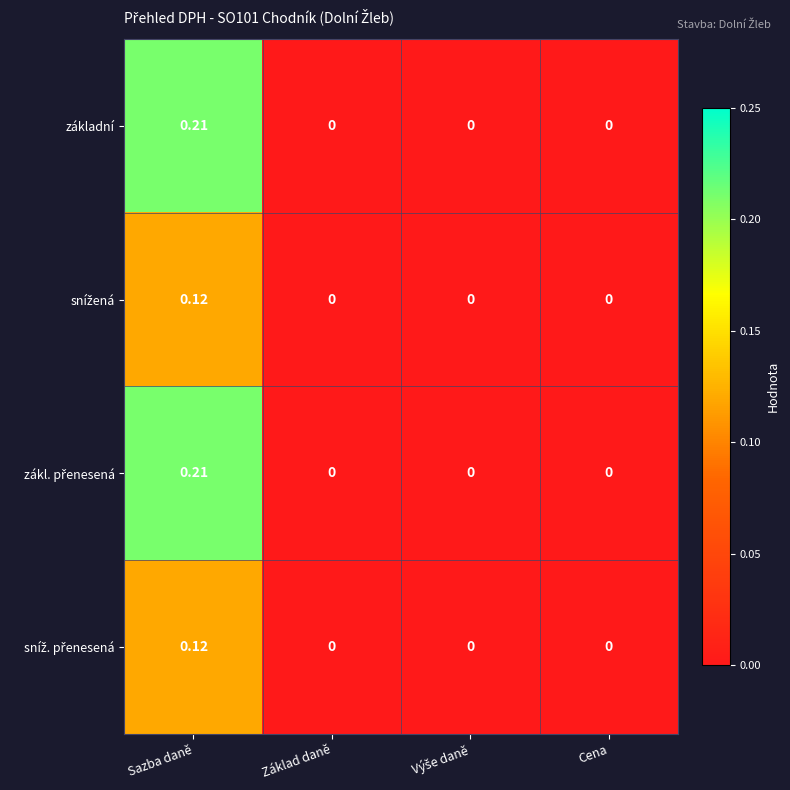

At which category is the sum across all series the highest?

Sazba daně